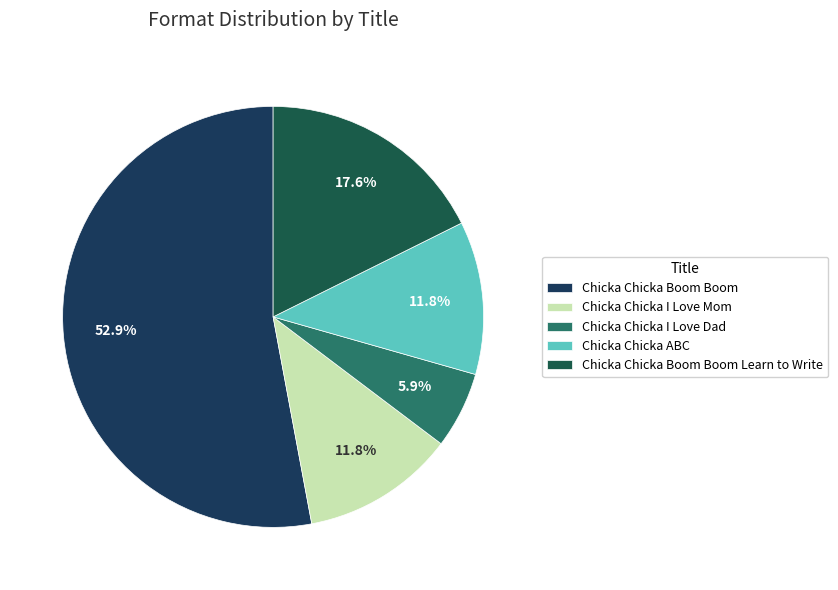

Which category has the smallest portion of the pie?

Chicka Chicka I Love Dad